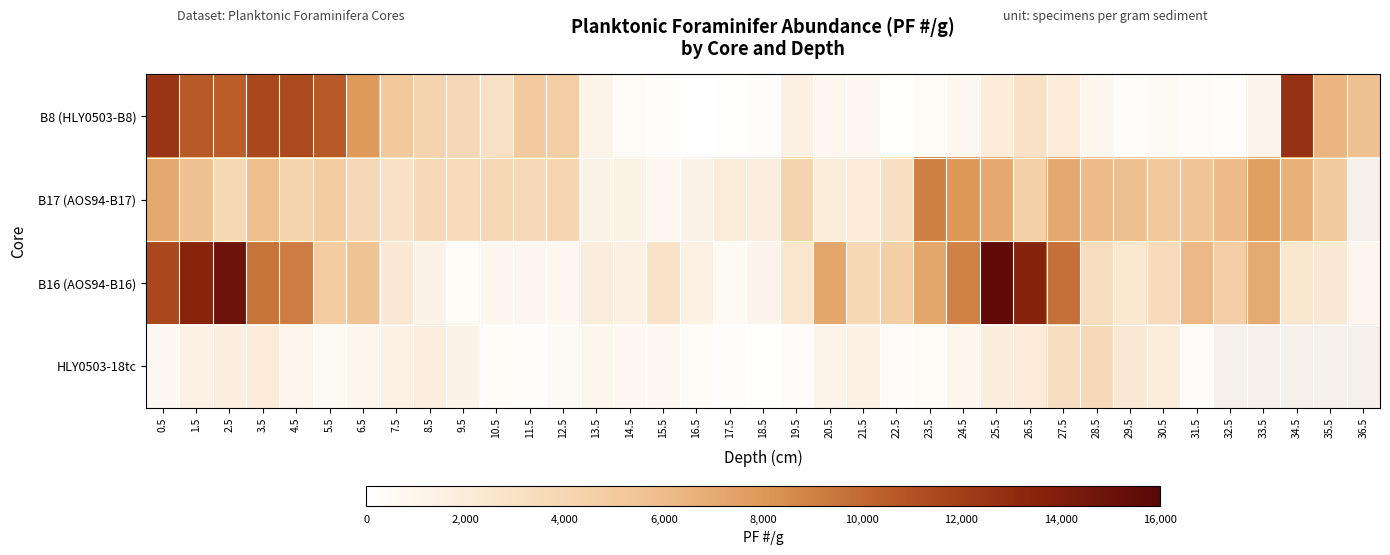

Which series has the widest spread of values?

B16 (AOS94-B16)